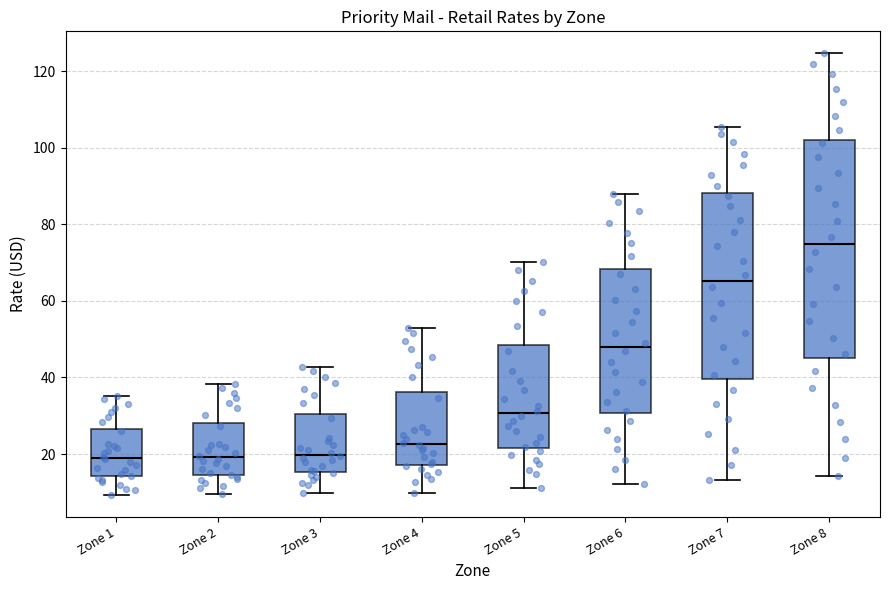

Reading left to right, transcribe this box plot: for each box, give where its median line is, the range the box spans, and where its two whiskers end, as read against the y-axis. The values are not printed on the chart, so give them approximately, as read against the axis.

Zone 1: median 20, box 14 to 26, whiskers 10 to 36
Zone 2: median 20, box 14 to 28, whiskers 10 to 38
Zone 3: median 20, box 16 to 30, whiskers 10 to 42
Zone 4: median 22, box 18 to 36, whiskers 10 to 54
Zone 5: median 30, box 22 to 48, whiskers 12 to 70
Zone 6: median 48, box 30 to 68, whiskers 12 to 88
Zone 7: median 66, box 40 to 88, whiskers 14 to 106
Zone 8: median 74, box 46 to 102, whiskers 14 to 124